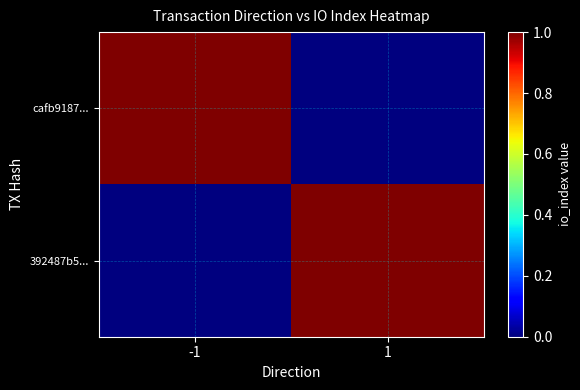

Reading left to right, extract all data points from this chart.

cafb9187...: -1=1	1=0
392487b5...: -1=0	1=1